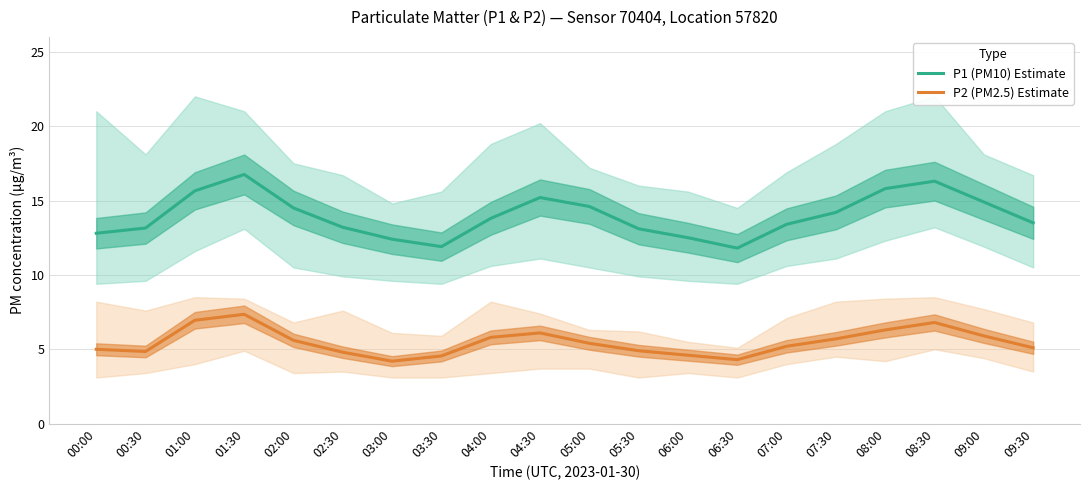

What is the label of the 1st point from the right?

09:30